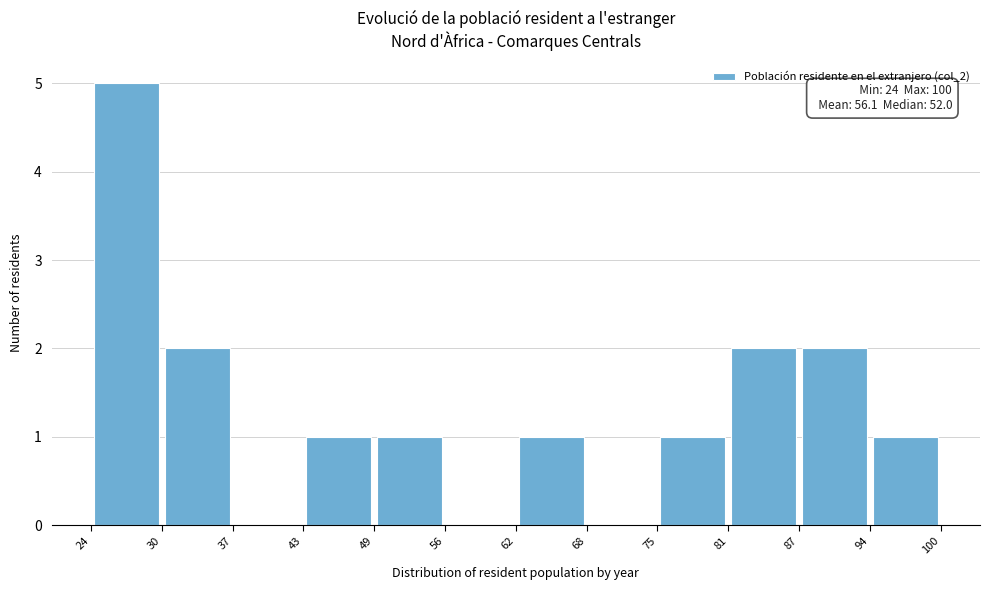

Which range on the x-axis has the tallest bar?

24 to 30